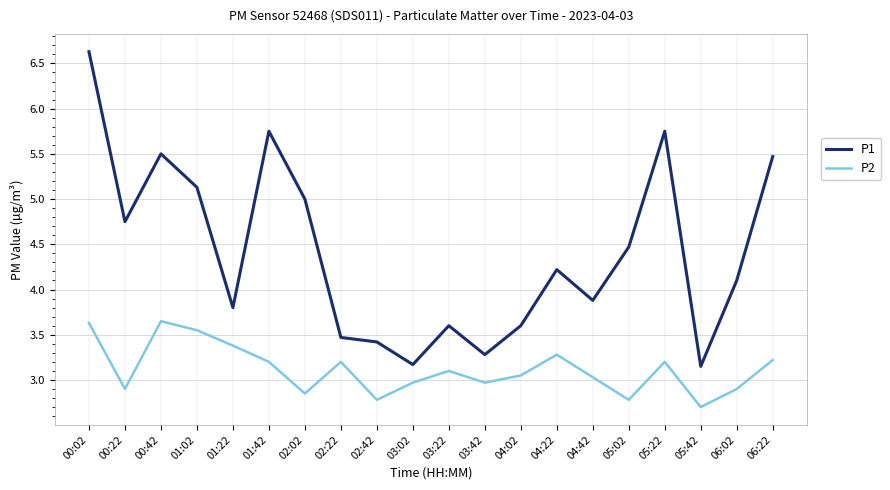

List the series in order of their overall mean, lowest first.

P2, P1